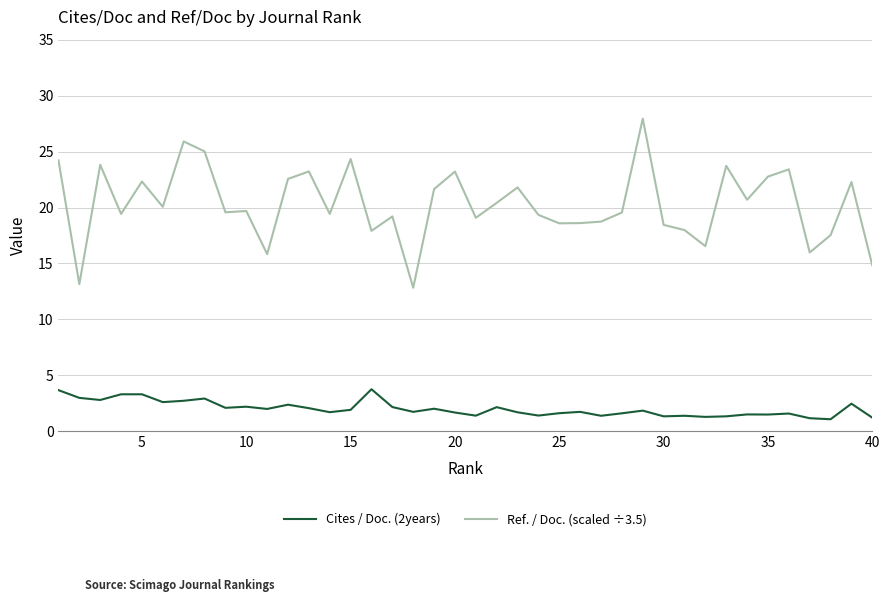

What is the maximum value shown in the chart?

27.9